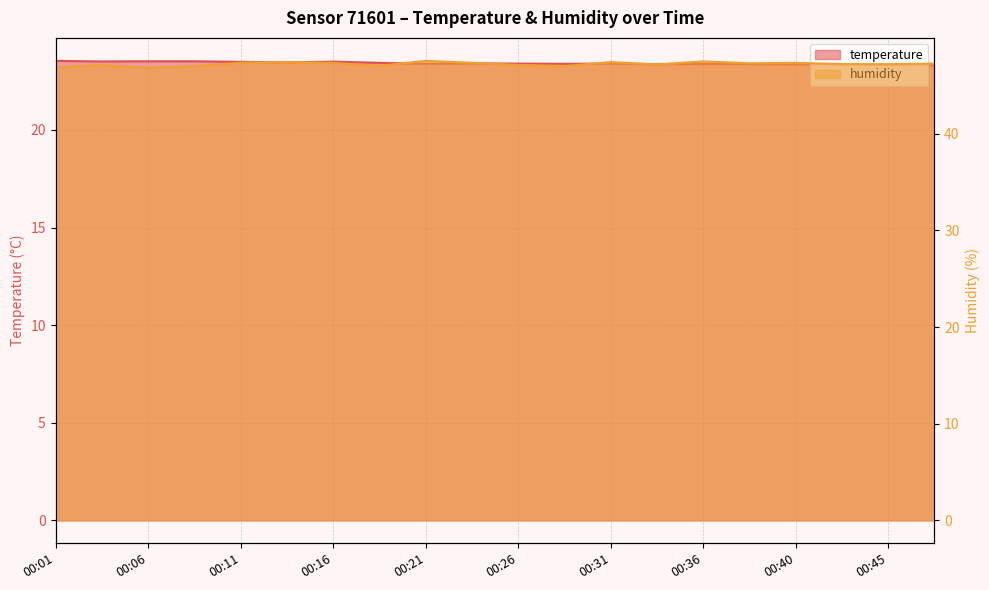

Rank the series at 00:14 from highest to lowest value.

humidity, temperature